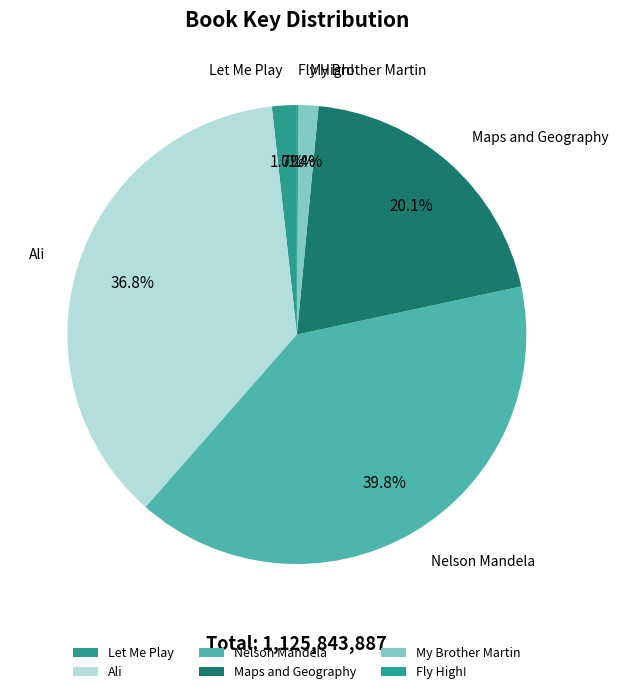

Does My Brother Martin account for over 50% of the chart?

No